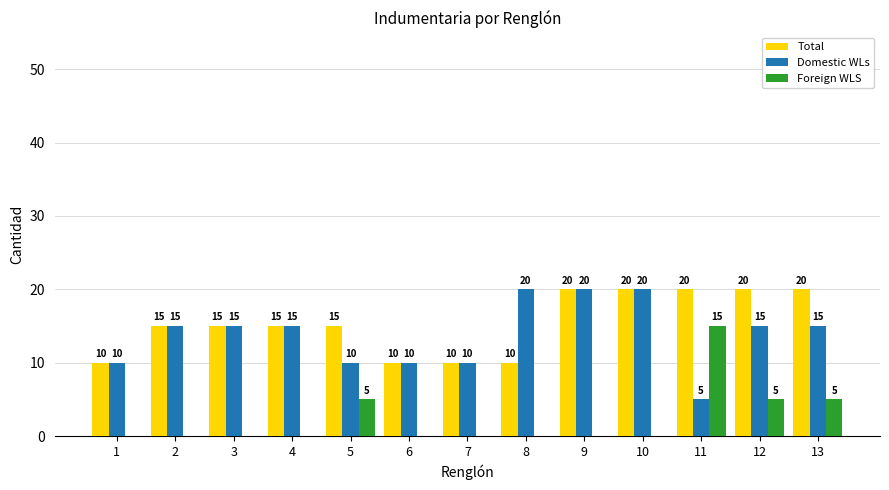

Reading left to right, transcribe all the data shown in this chart.

Total: 10	15	15	15	15	10	10	10	20	20	20	20	20
Domestic WLs: 10	15	15	15	10	10	10	20	20	20	5	15	15
Foreign WLS: 0	0	0	0	5	0	0	0	0	0	15	5	5